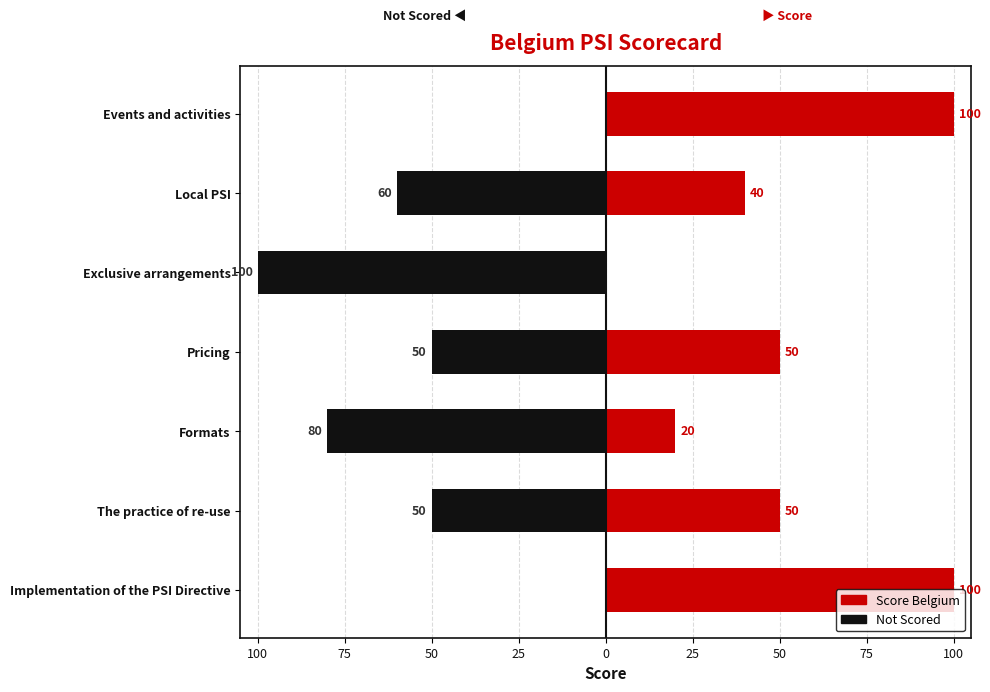

What is the spread (max minus min) of values at 0?

100